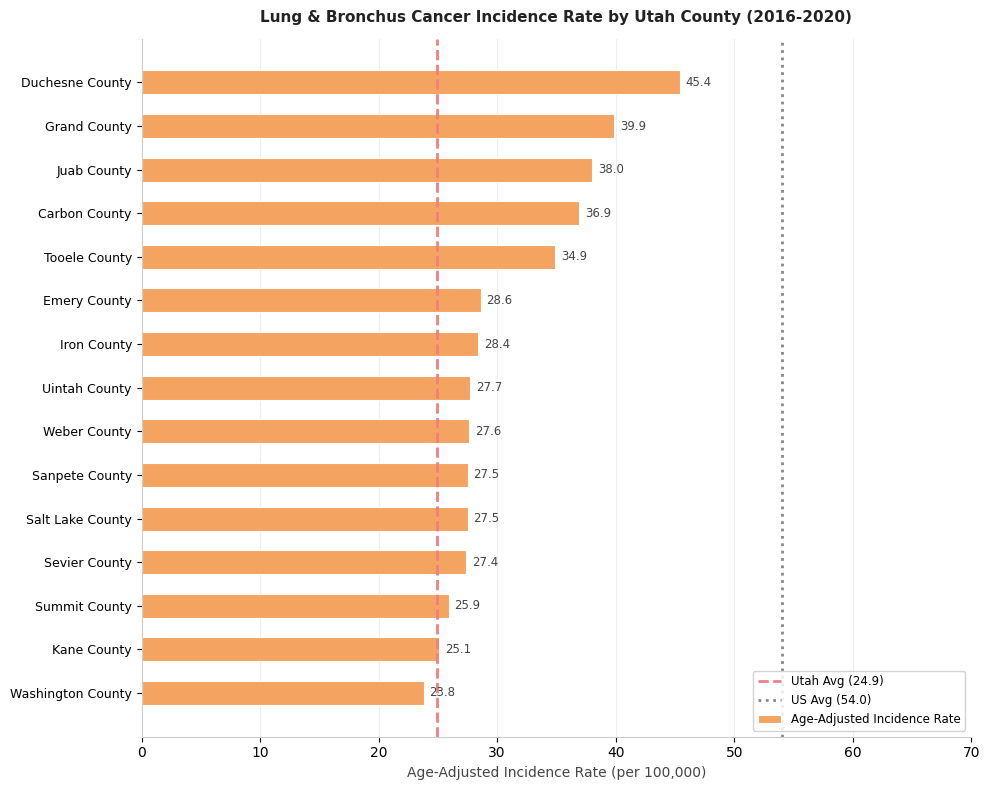

Is it true that the value at Weber County is 42.0?

False